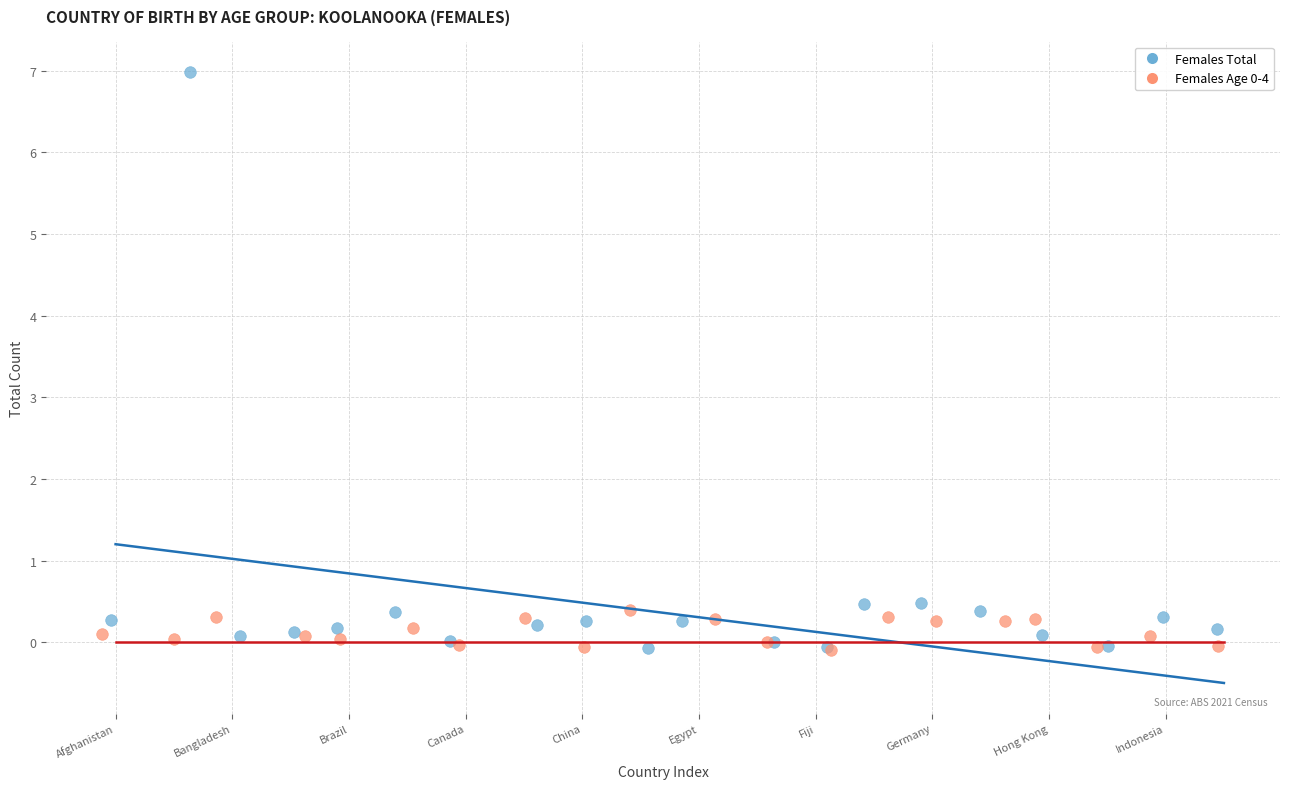

Which series contains the highest Y value?

Females Total